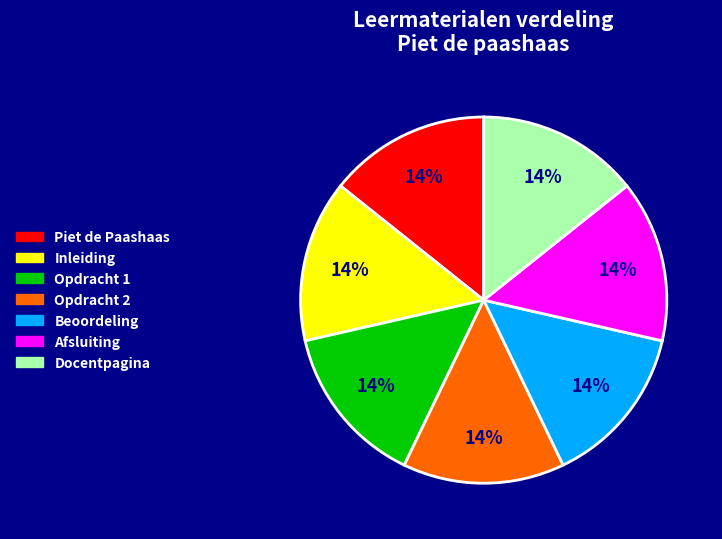

What is the ratio of the value at Opdracht 1 to the value at Afsluiting?

1.0